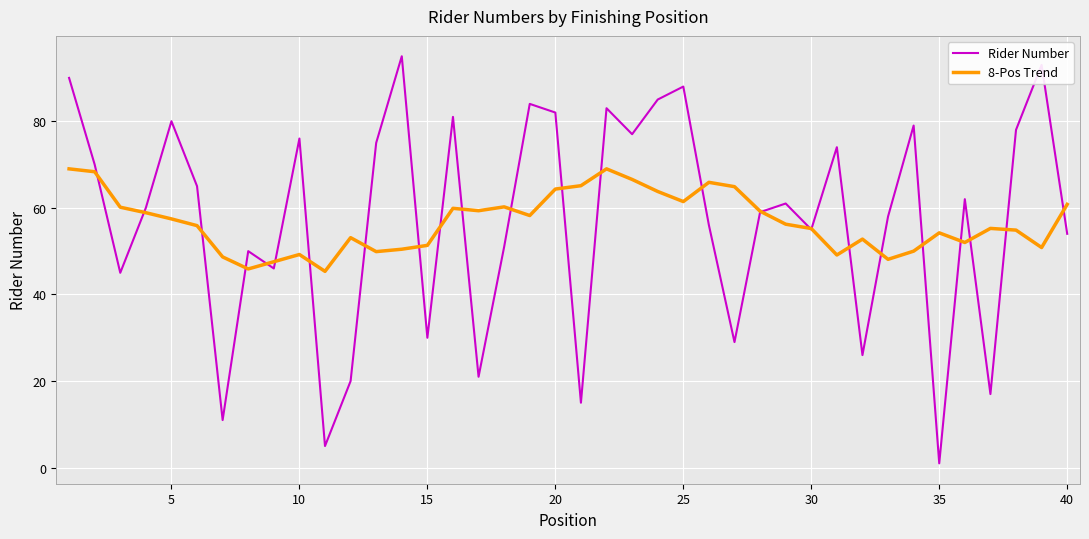

What is the greatest value displayed?

95.0